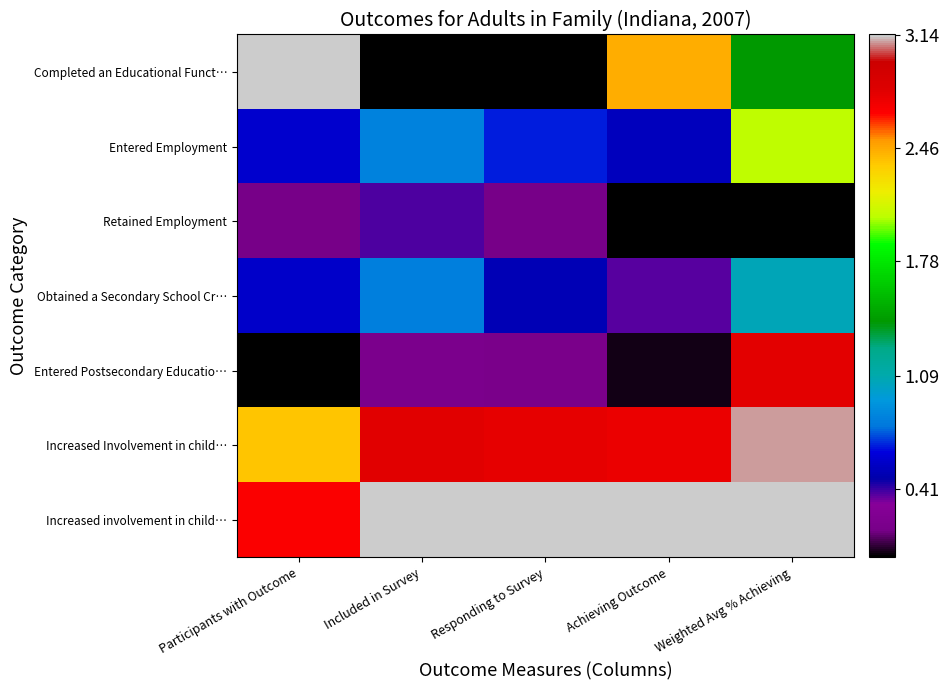

Which series has the largest total across all categories?

Increased involvement in child…